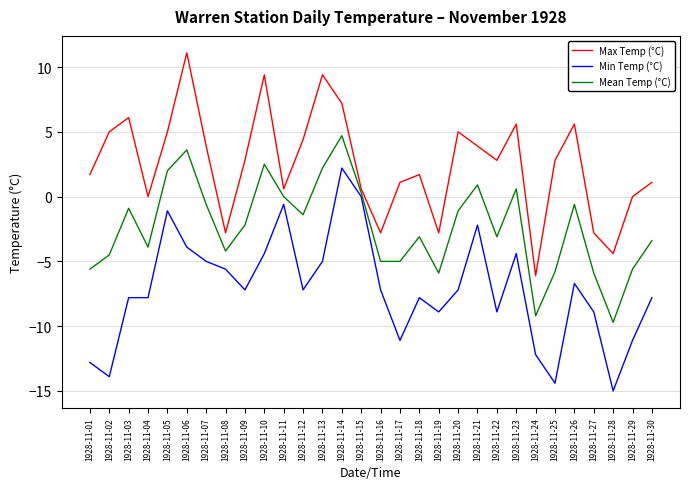

What is the difference between the maximum and minimum values in the Mean Temp (°C) series?

14.4